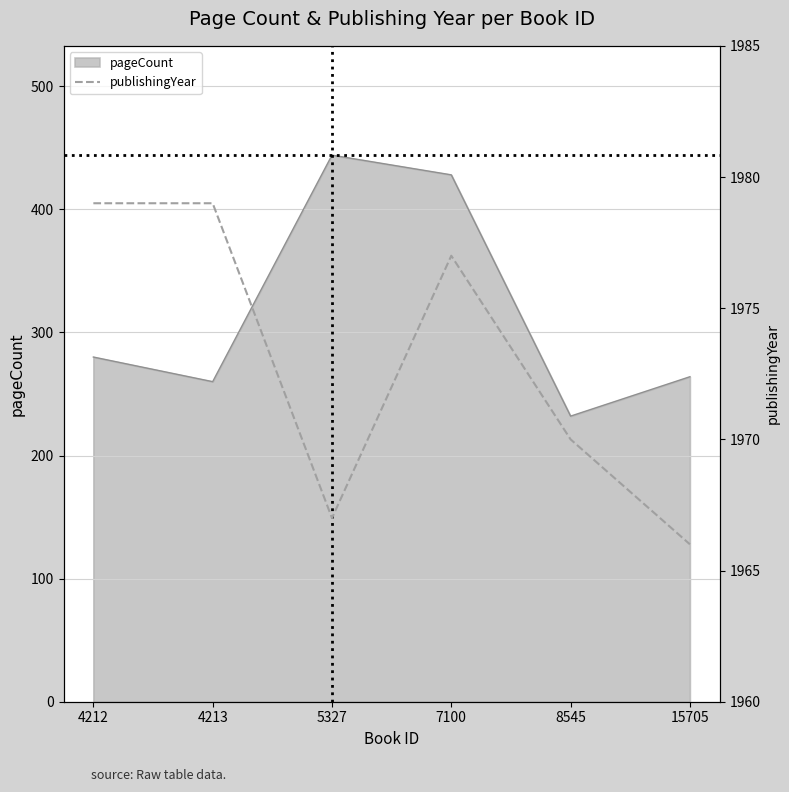

Does the chart have visible grid lines?

Yes